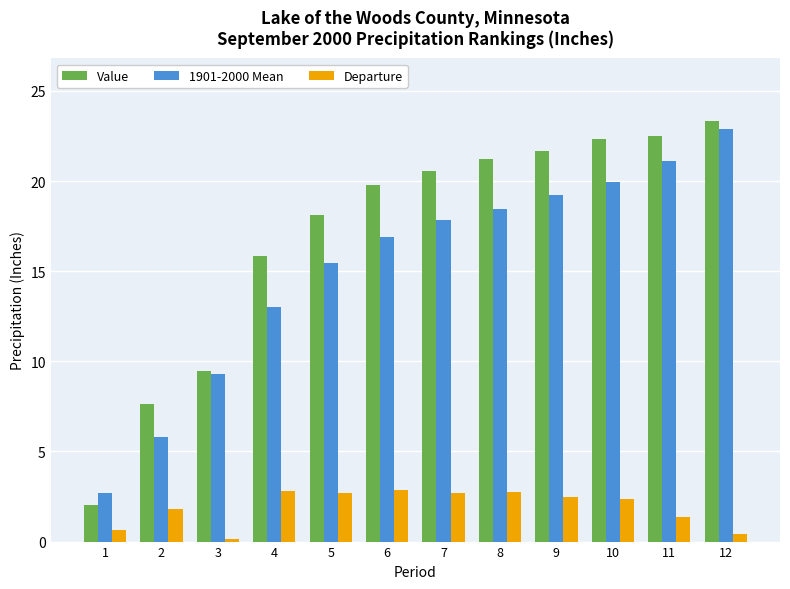

List the labels in order of 1901-2000 Mean value, largest first.

12, 11, 10, 9, 8, 7, 6, 5, 4, 3, 2, 1